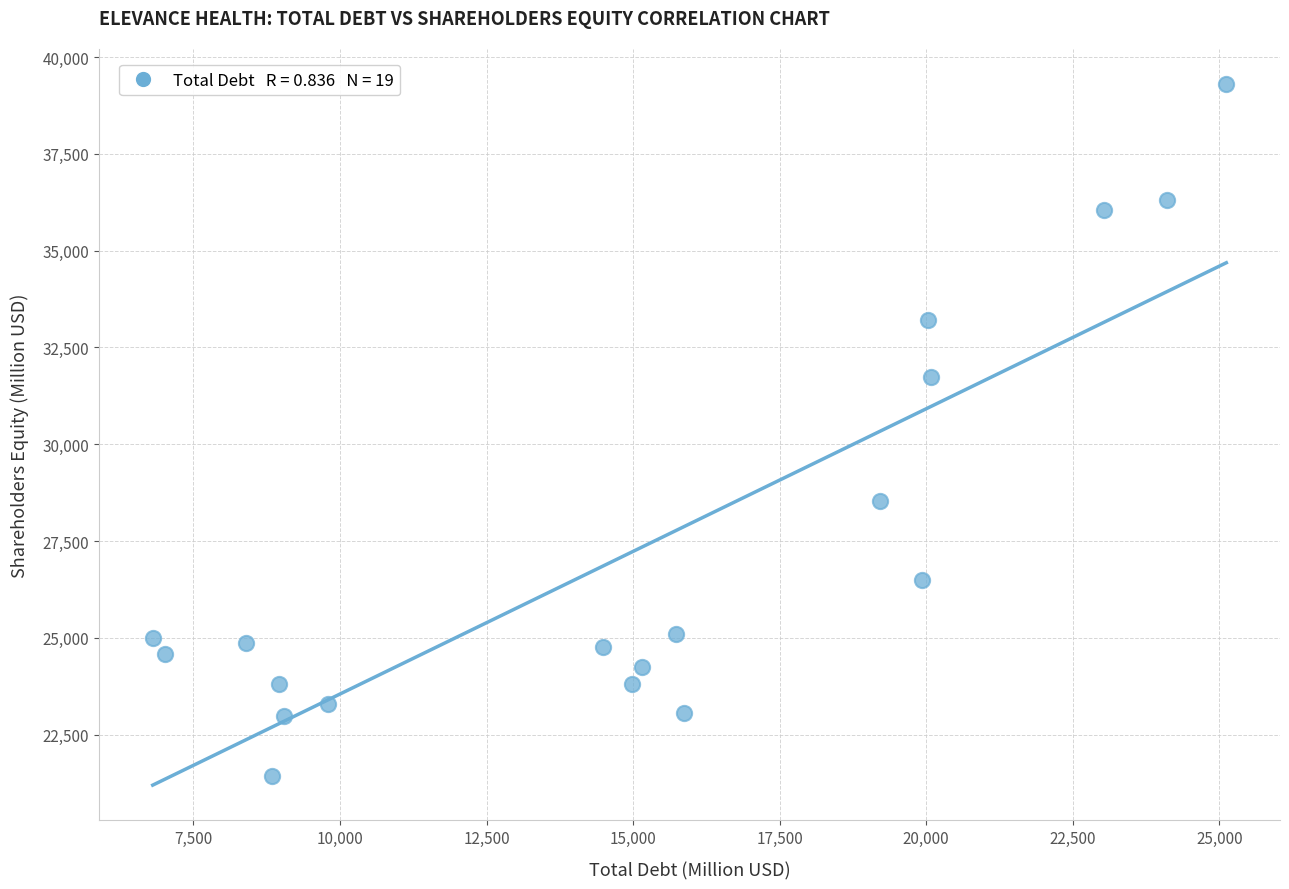

What Y value in the scatter plot is closest to 30369?

31728